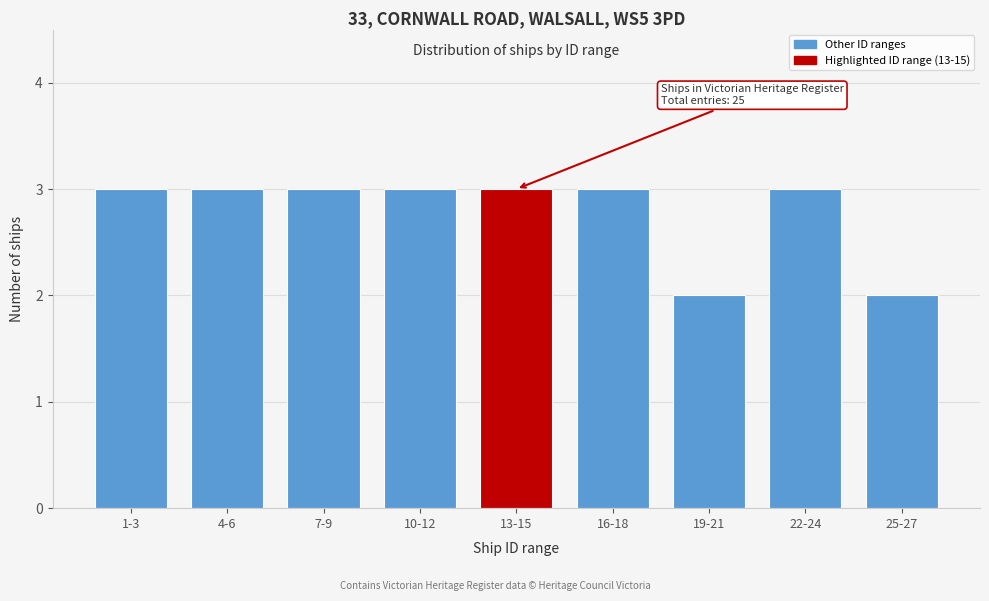

Reading left to right, what are all the values shown in this chart?

1-3=3	4-6=3	7-9=3	10-12=3	13-15=3	16-18=3	19-21=2	22-24=3	25-27=2